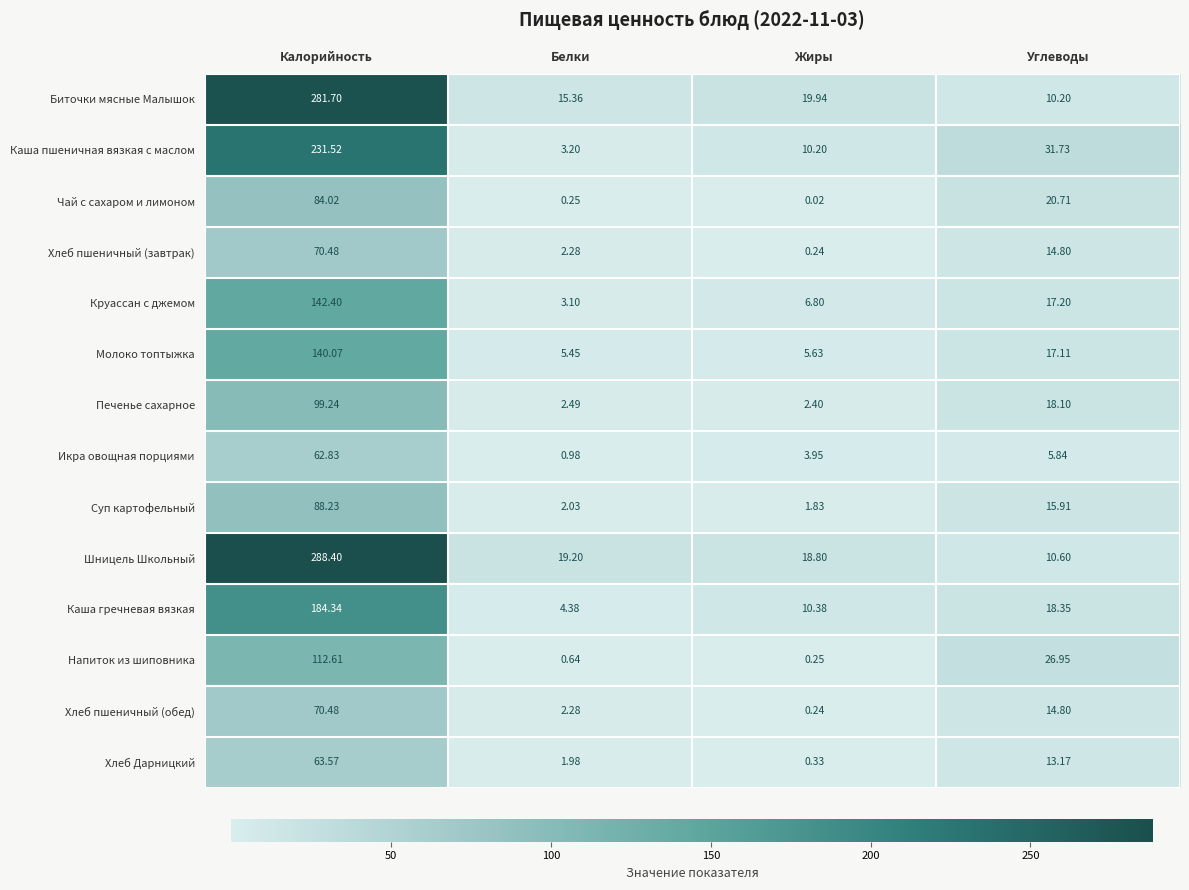

Is the value of Икра овощная порциями at Белки greater than the value of Каша гречневая вязкая at Углеводы?

No